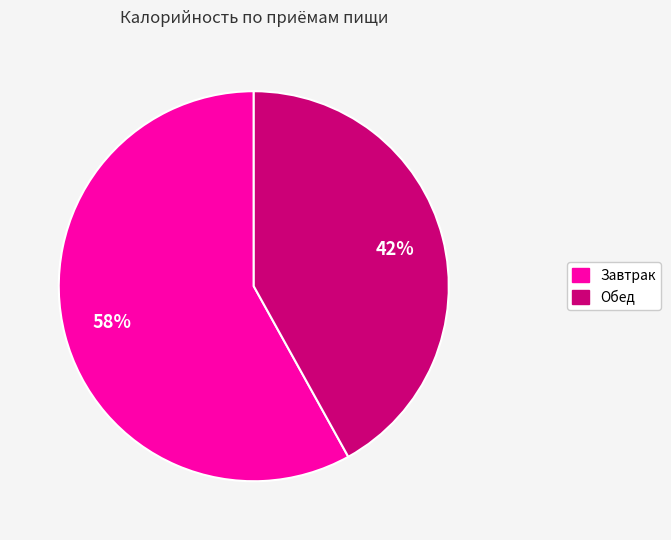

Count the number of slices in the pie.

2